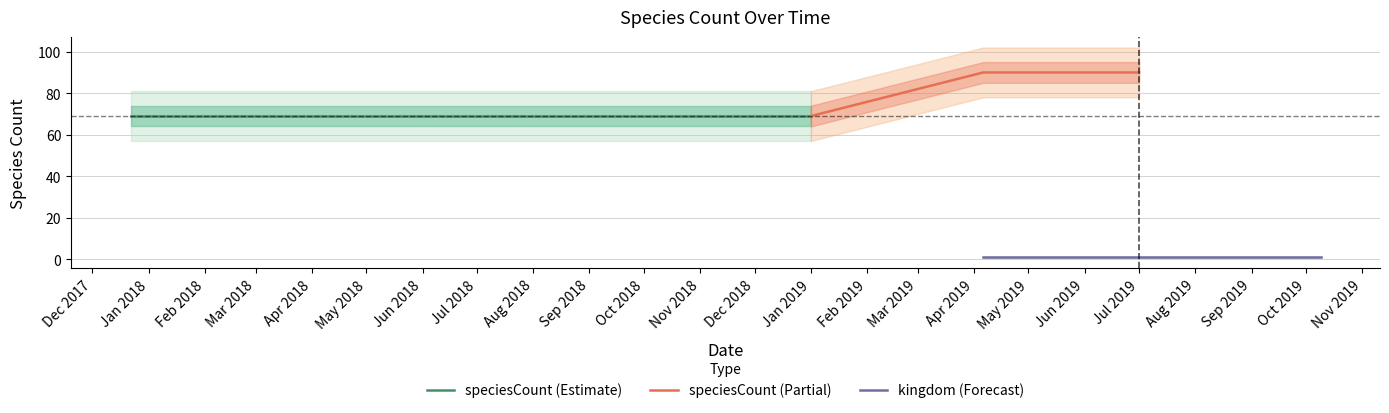

True or false: speciesCount and kingdom intersect in this chart.

False